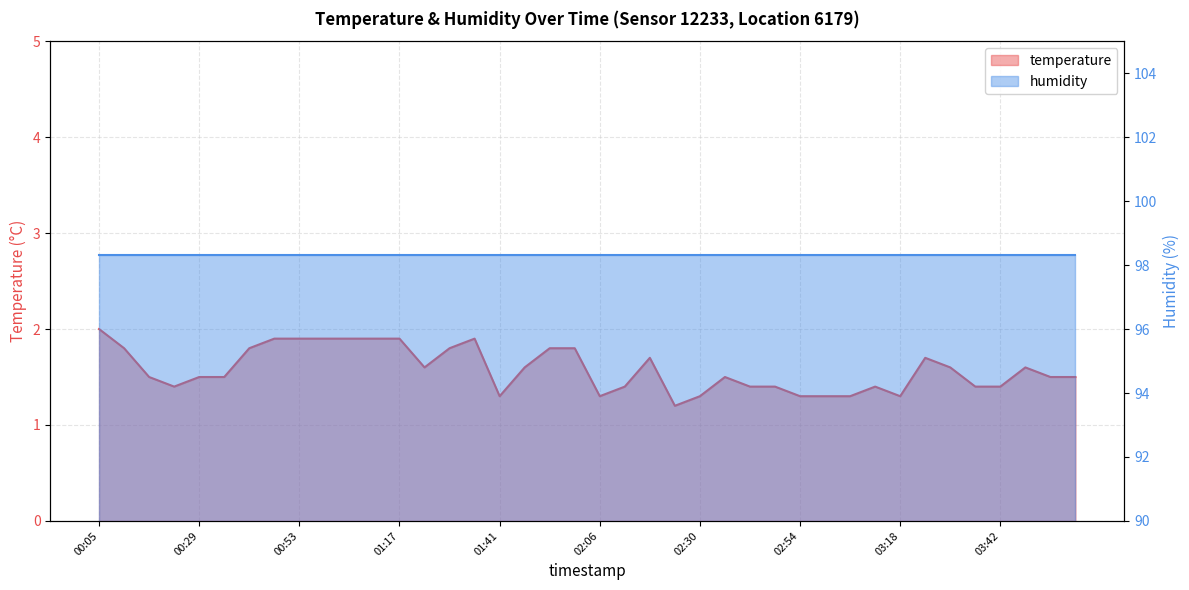

Is it true that the value at 03:00 is 1.3?

True